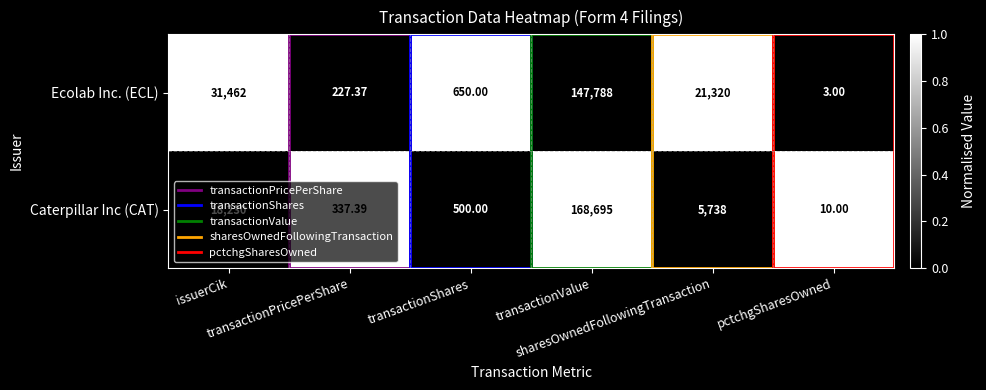

Which series has the largest total across all categories?

Ecolab Inc. (ECL)